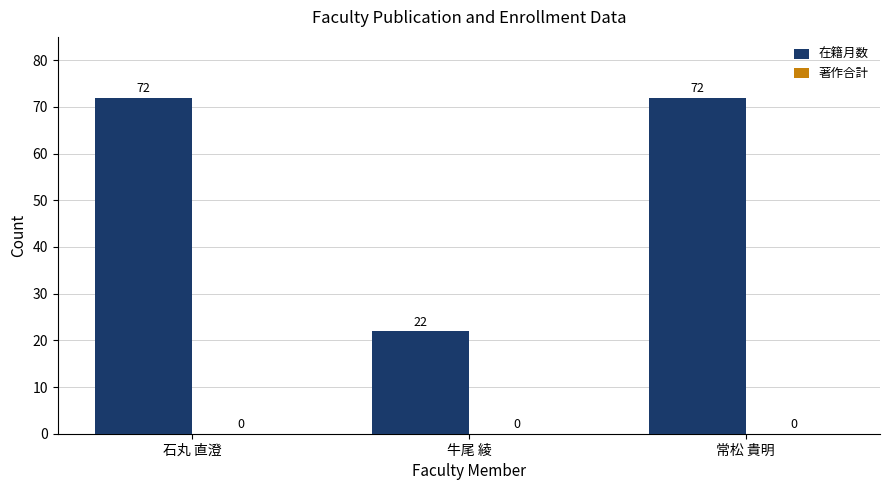

What is the approximate value at 常松 貴明, to the nearest 10?

70